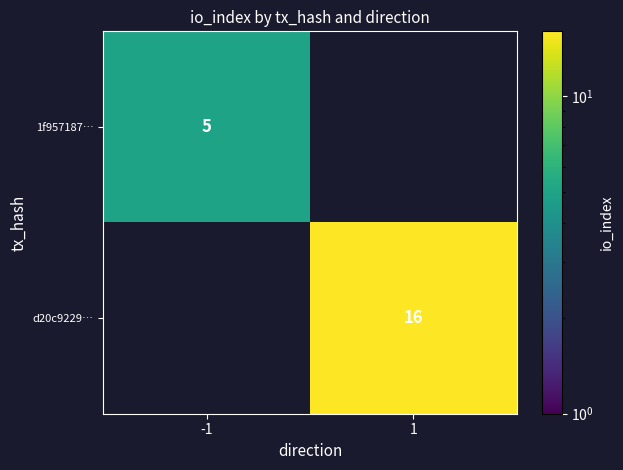

The value of 1f957187… at -1 is 5. True or false?

True